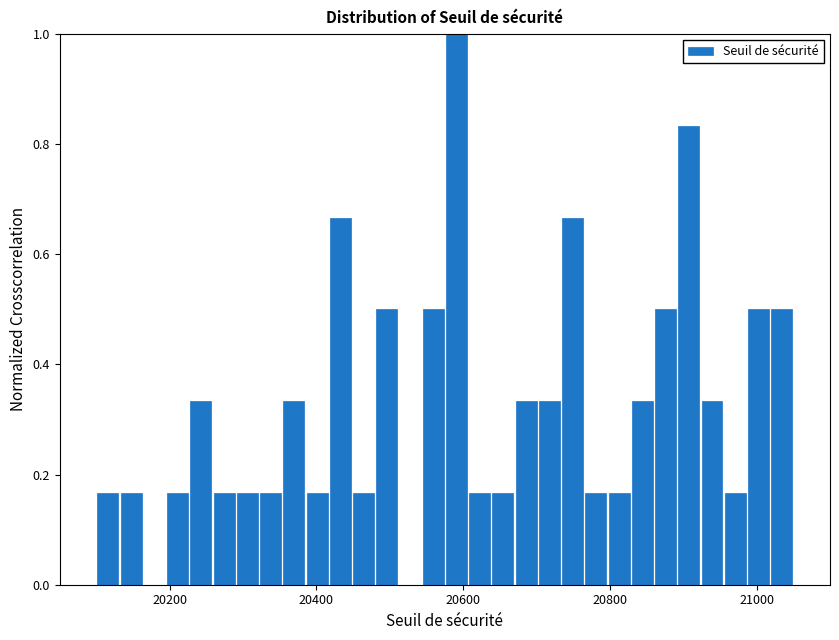

Read against the x-axis, roughly where is the centre of the tallest bar?

20600